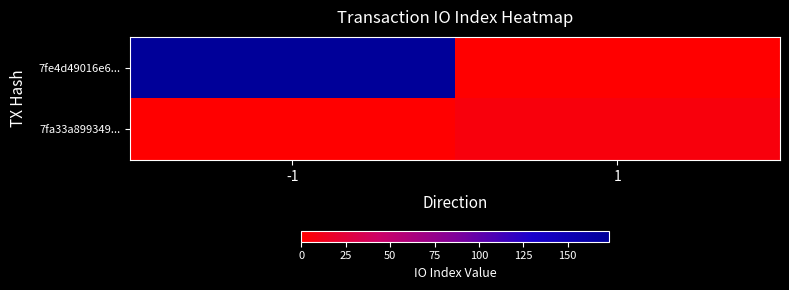

List the series in order of their peak value, highest first.

7fe4d49016e6..., 7fa33a899349...